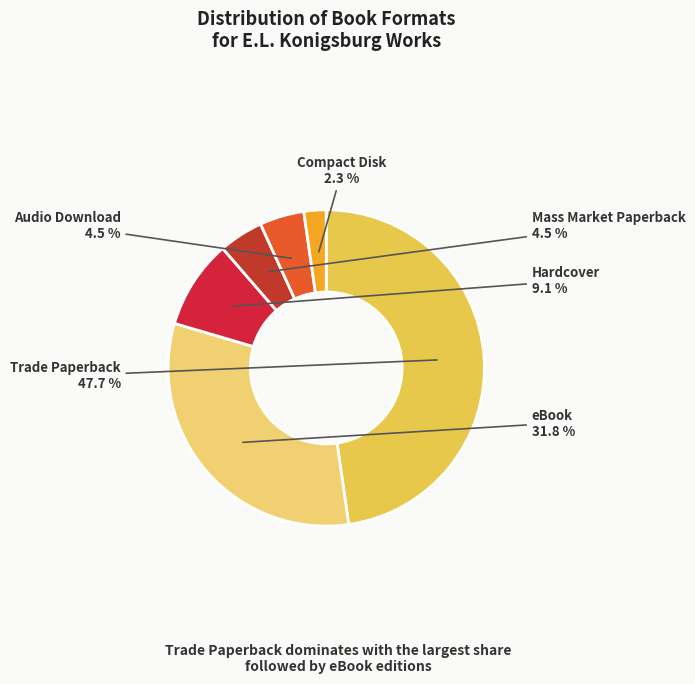

How many slices are in this pie chart?

6